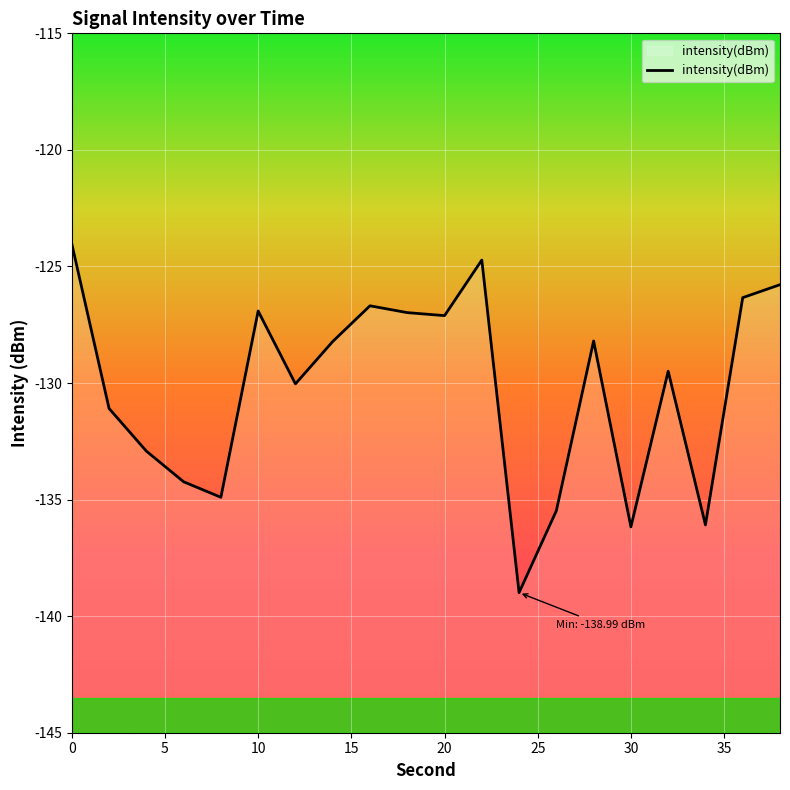

What is the difference between the maximum and minimum values?

15.0